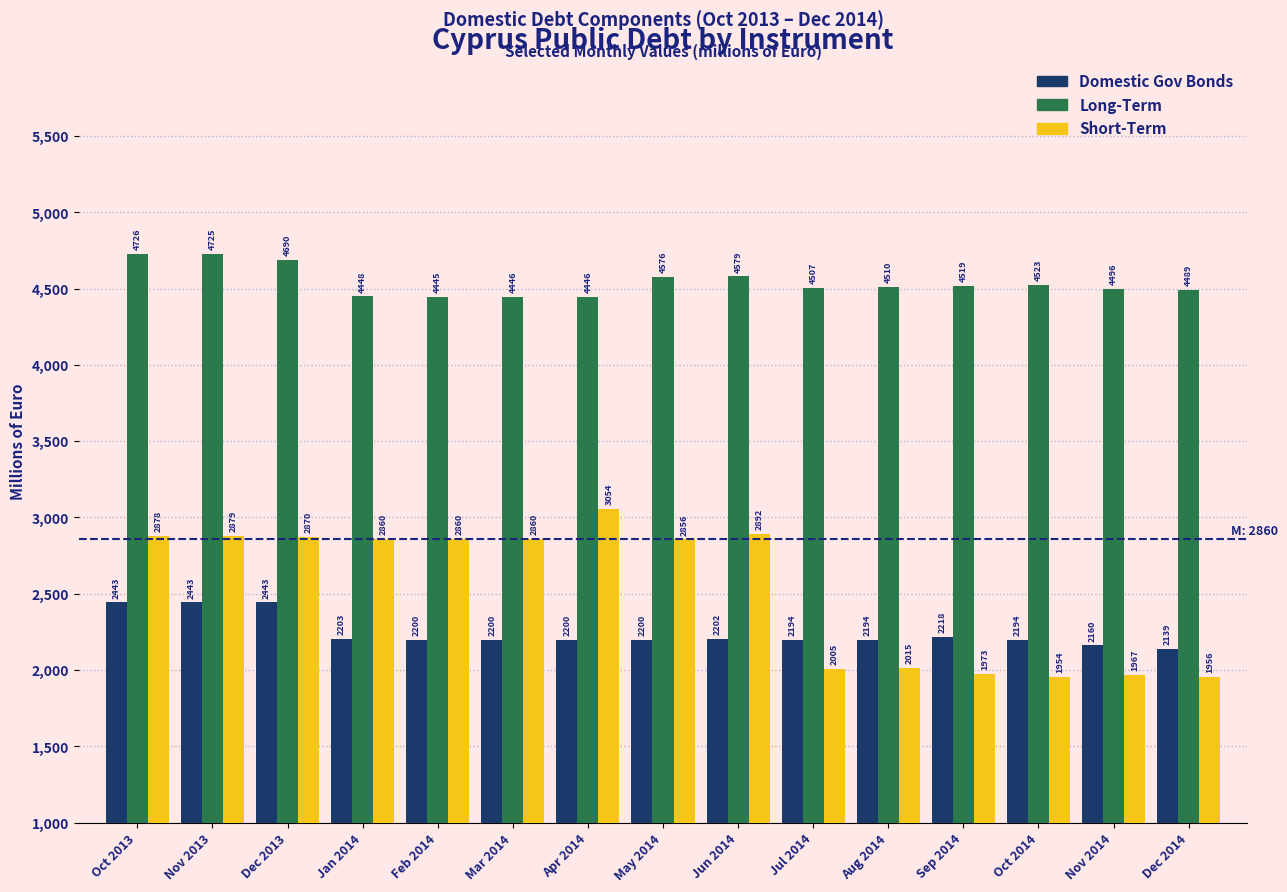

At how many categories does at least one series exceed 4031?

15